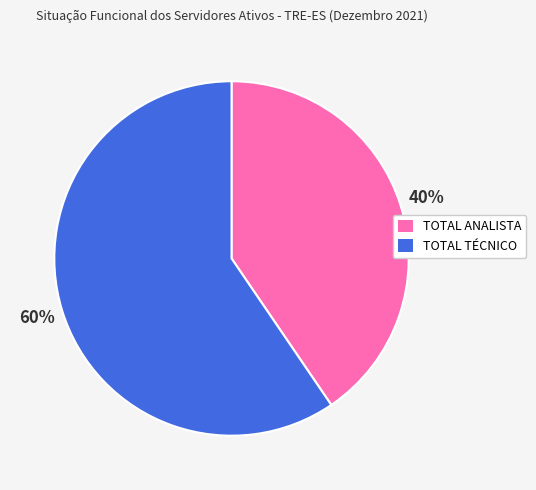

Does any single category account for the majority?

Yes